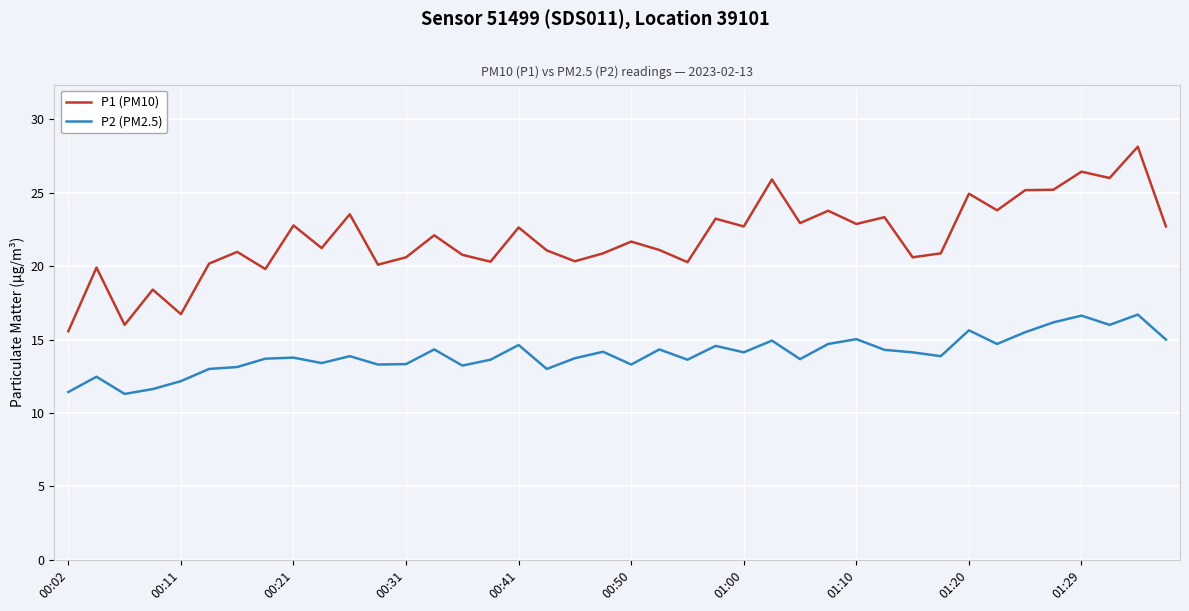

True or false: P2 (PM2.5) and P1 (PM10) intersect in this chart.

False